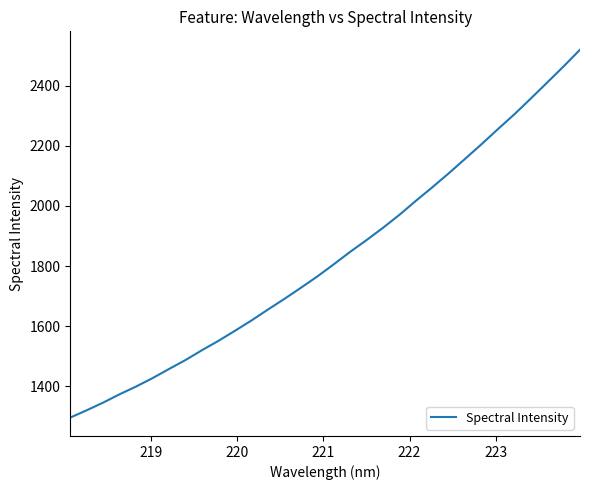

What is the average value?

1828.4